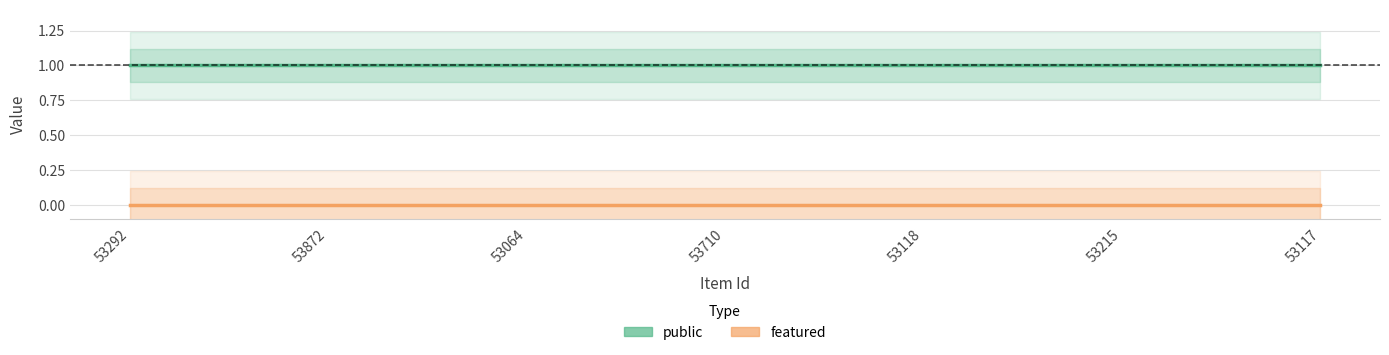

Where is public nearest to the value 1?

53292